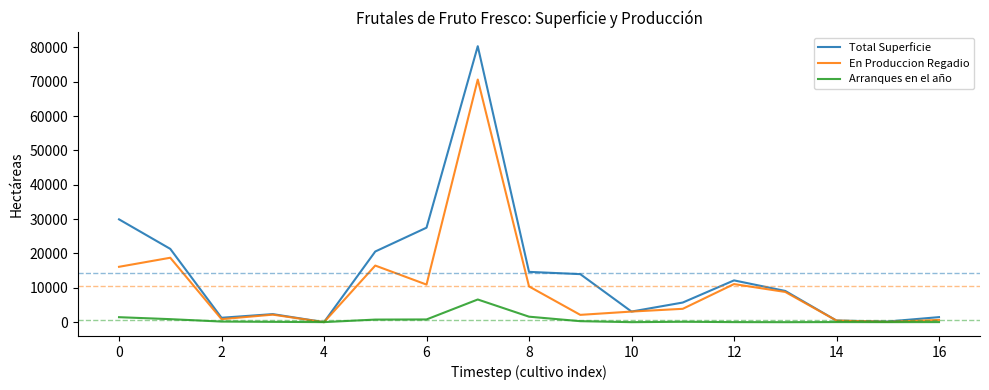

How many lines are shown in the chart?

3